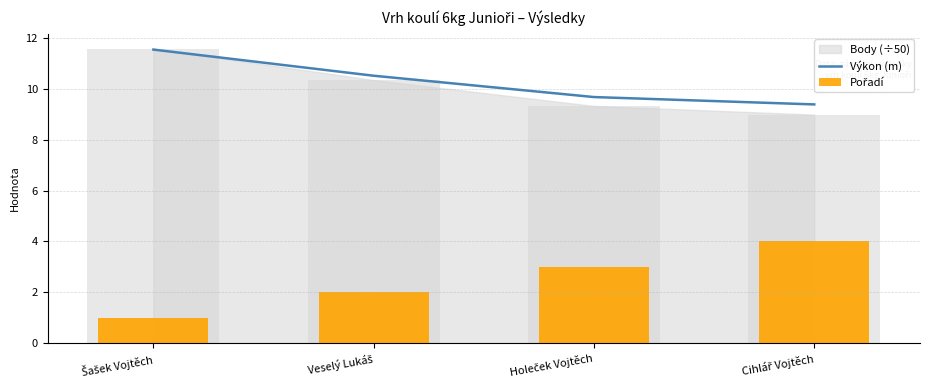

Count the Výkon (m) values in the range 9 to 11.

3